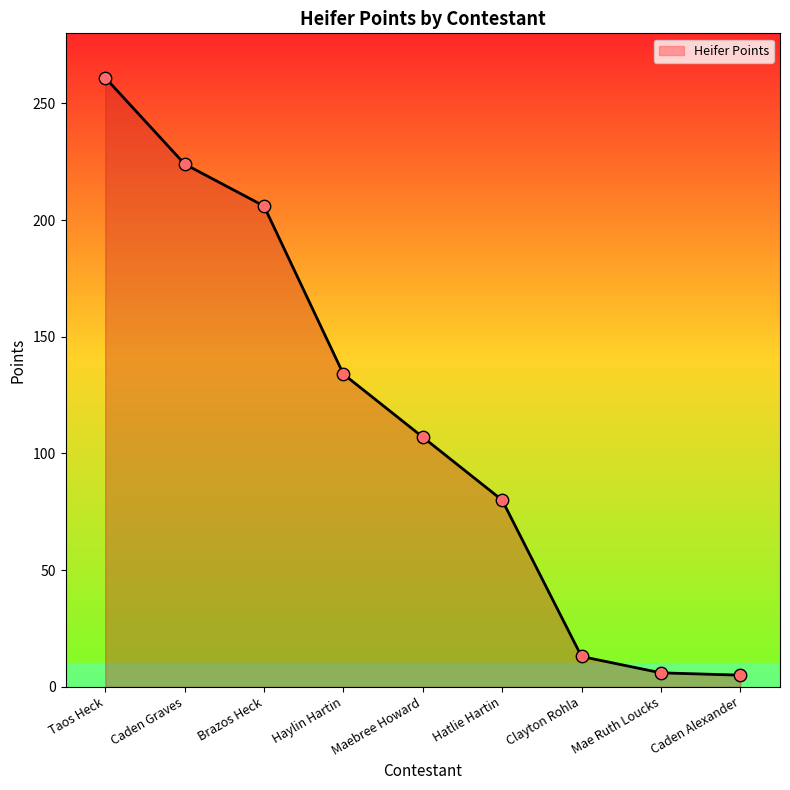

What is the change in value from Caden Graves to Mae Ruth Loucks?

-218